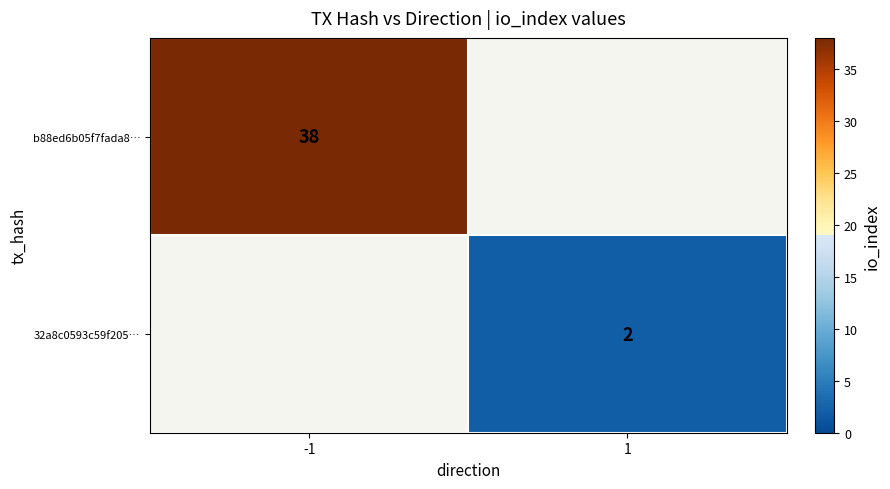

Is the value of b88ed6b05f7fada8… at -1 greater than the value of 32a8c0593c59f205… at 1?

Yes